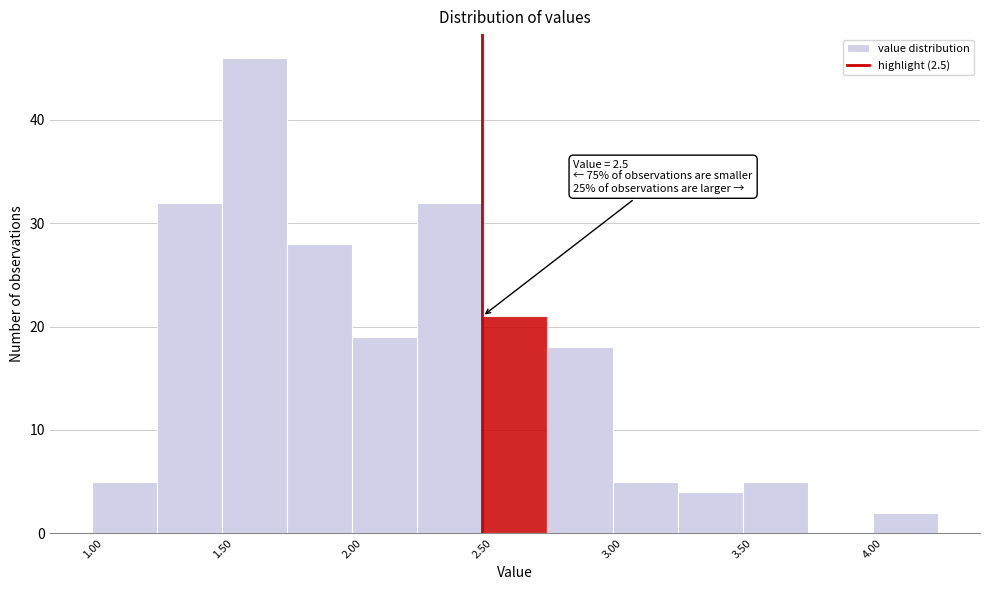

Over which range of the x-axis is the bar tallest?

1.50 to 1.75